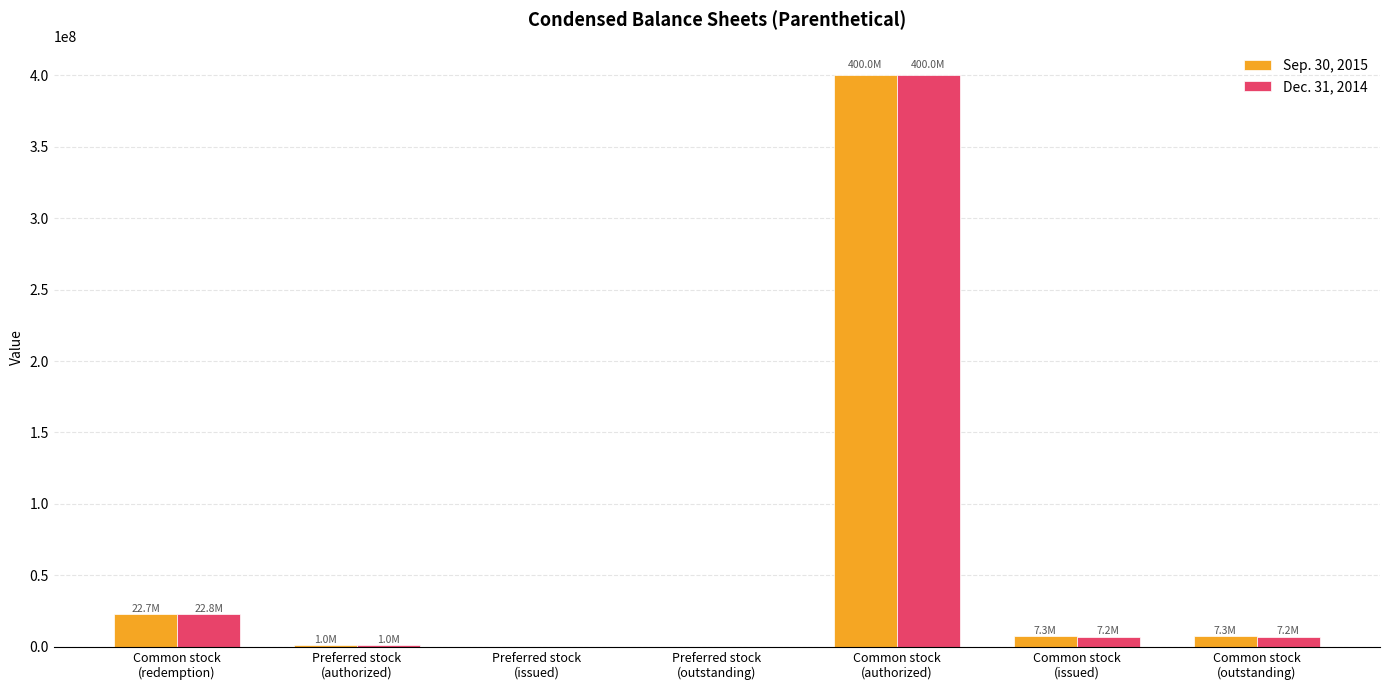

What is the greatest value displayed?

400000000